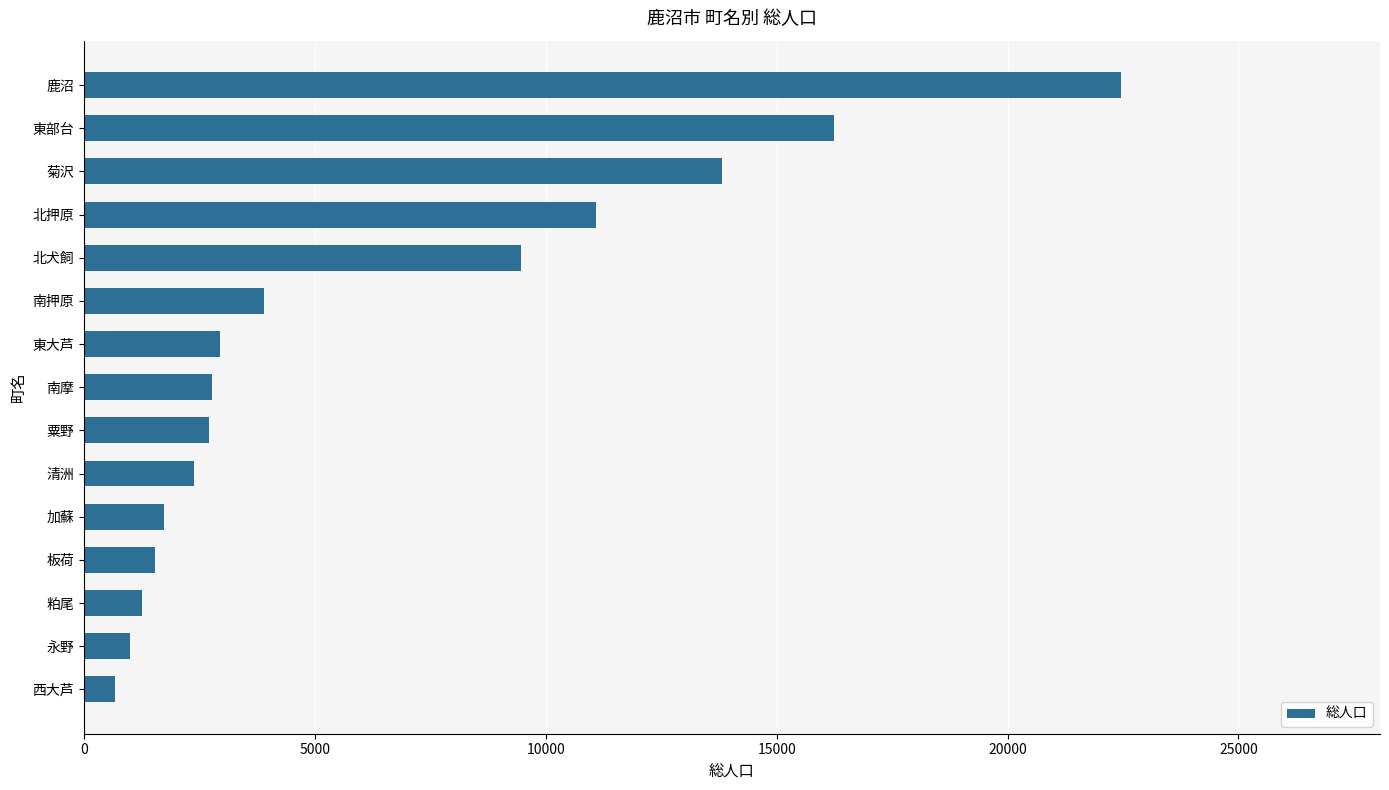

What is the difference between the values at 菊沢 and 西大芦?

13135